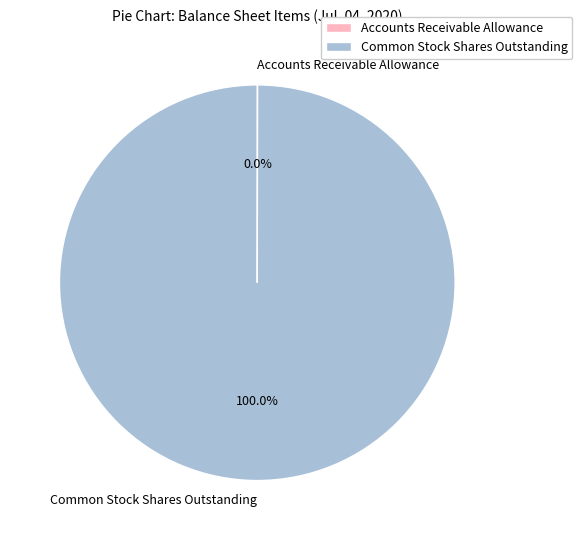

What is the largest slice in the pie chart?

Common Stock Shares Outstanding